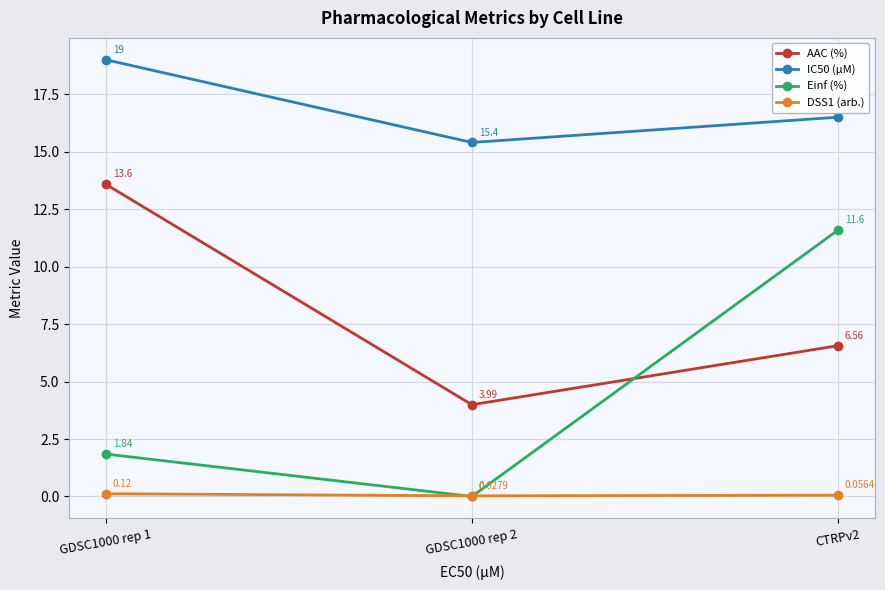

The Einf (%) series shows -5.7 at GDSC1000 rep 2. True or false?

False